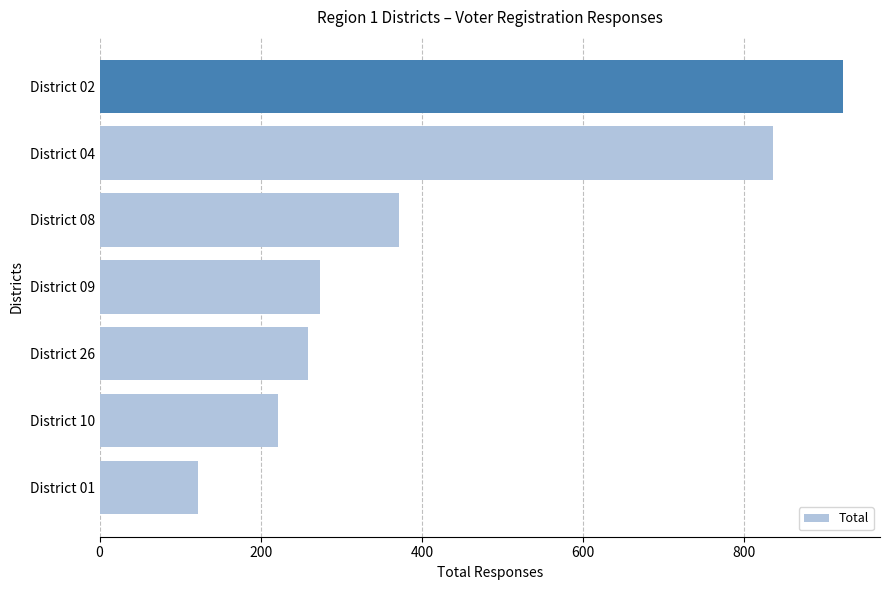

How many bars are there in total?

7